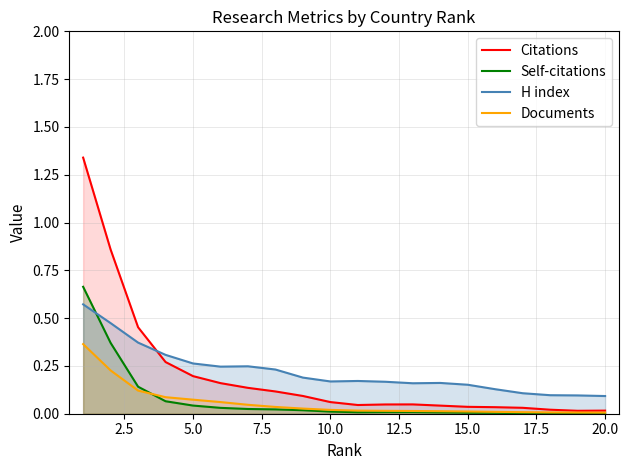

Count the H index values in the range 0 to 1.

20